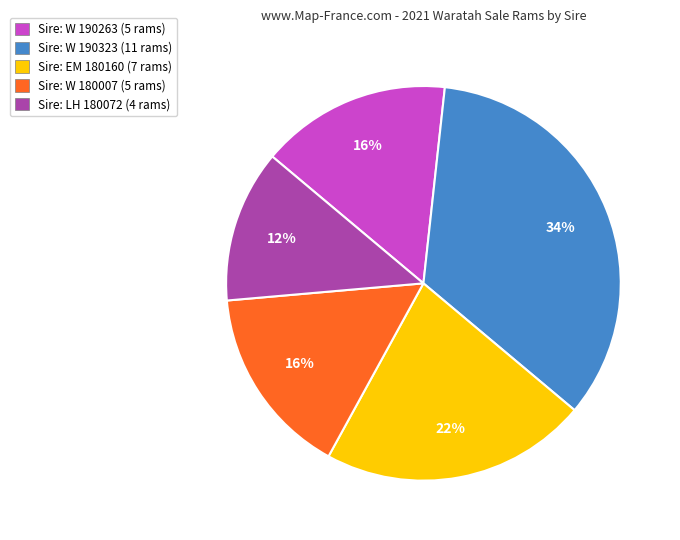

To the nearest percent, what portion does Sire: W 190263 (5 rams) represent?

16%